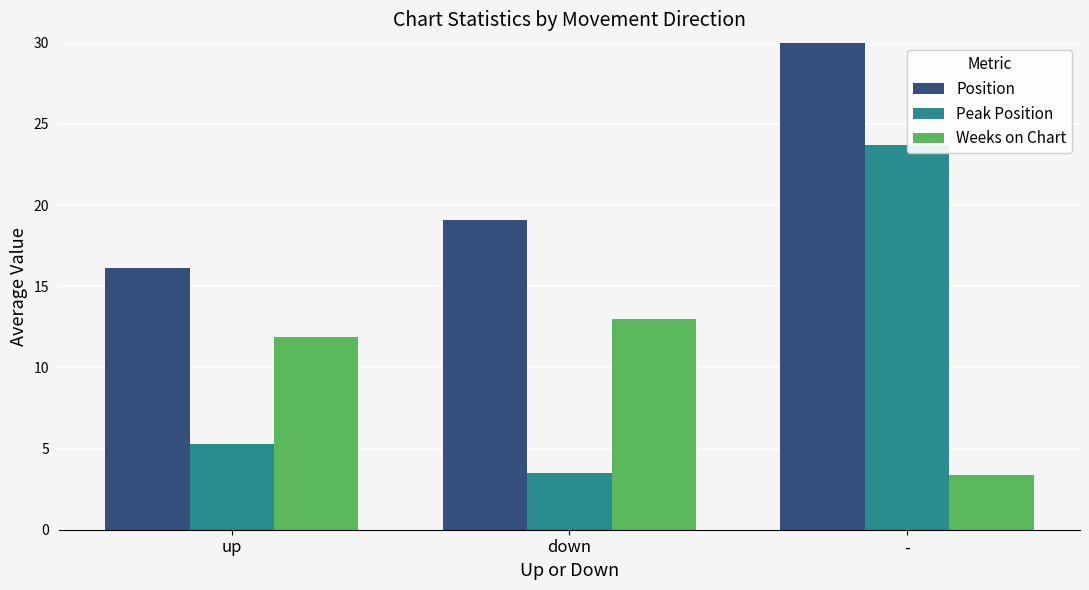

The value of Weeks on Chart at up is 11.9. True or false?

True